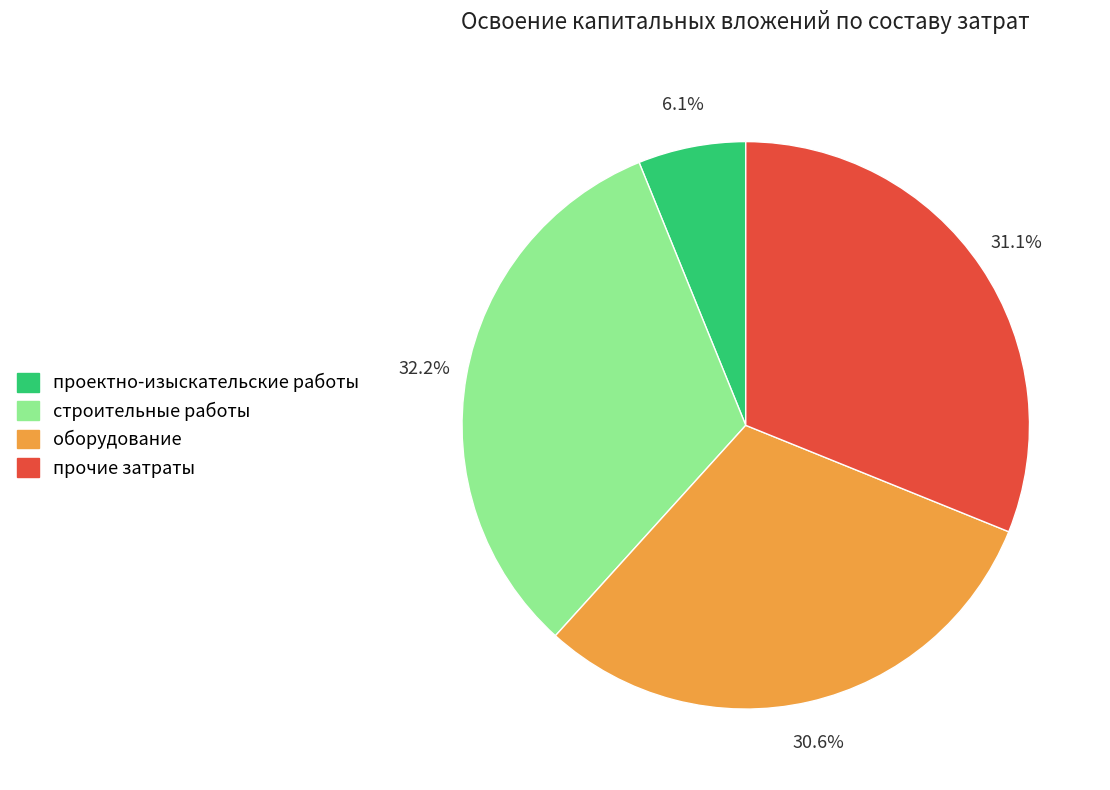

Is there any slice that represents more than half of the pie?

No